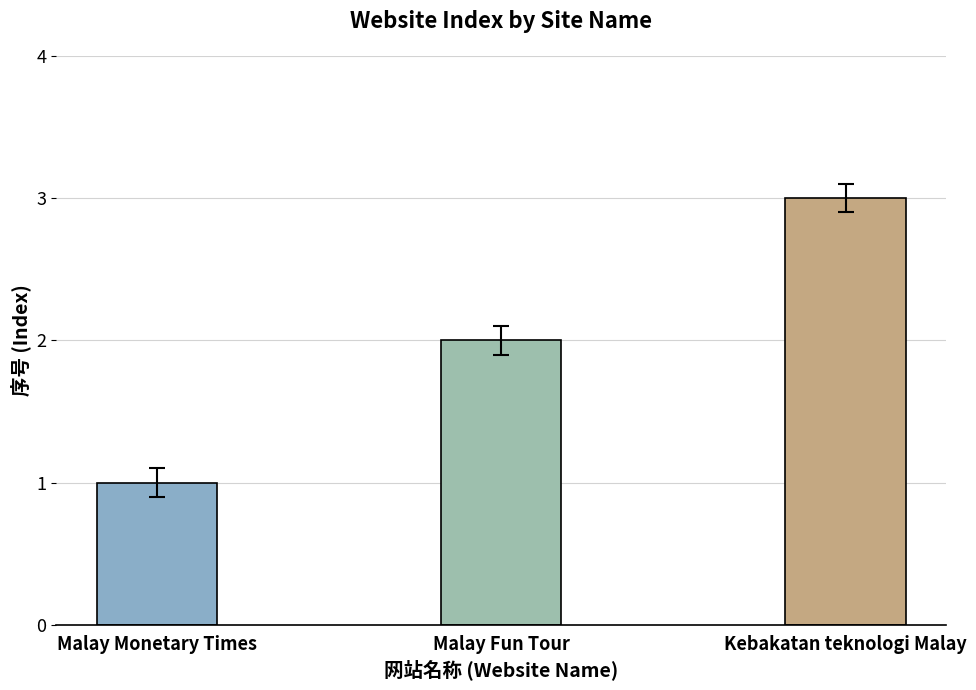

Which label corresponds to the largest value in the chart?

Kebakatan teknologi Malay